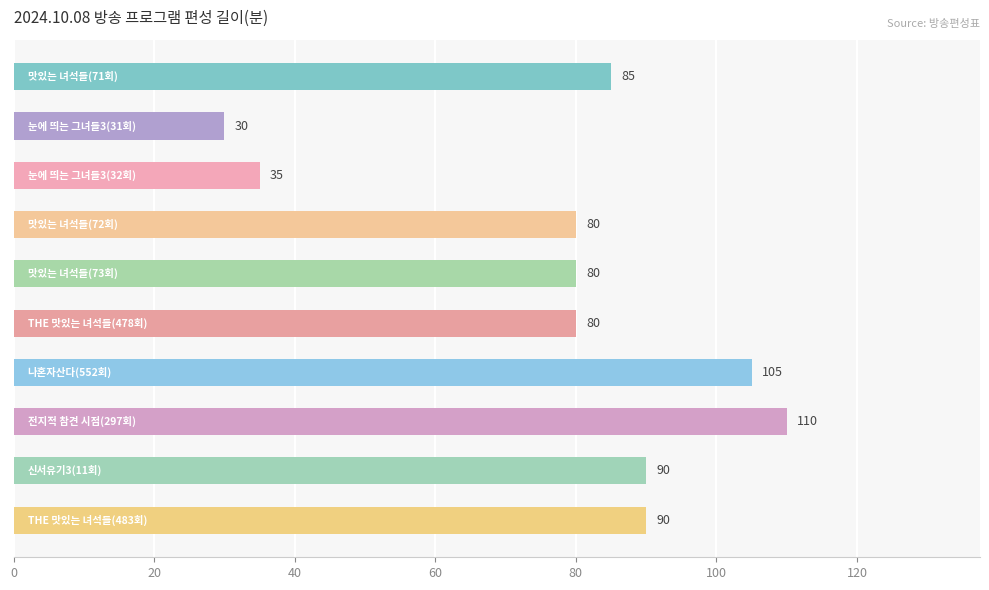

What is the difference between the maximum and minimum values?

80